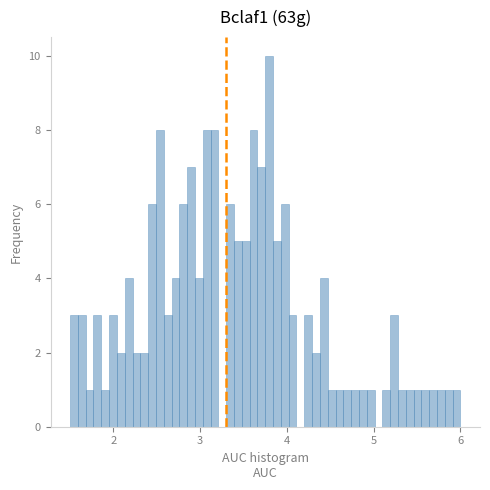

Read against the x-axis, roughly where is the centre of the tallest bar?

3.8